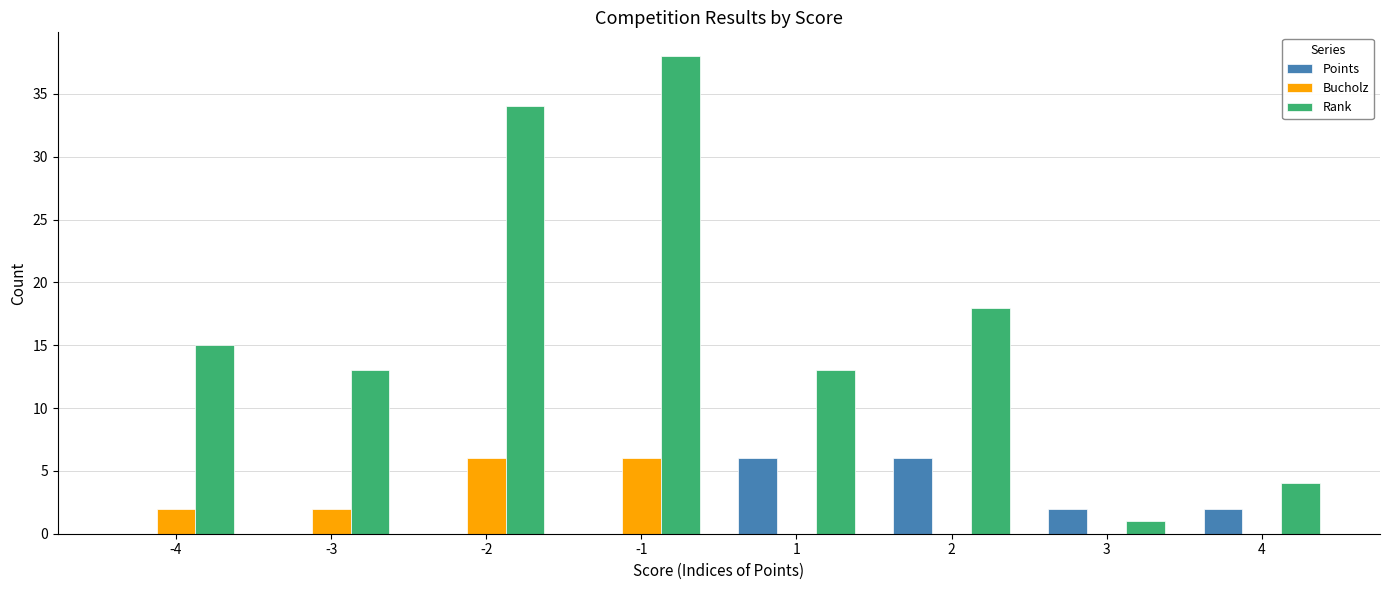

The Bucholz series shows 6 at -1. True or false?

True